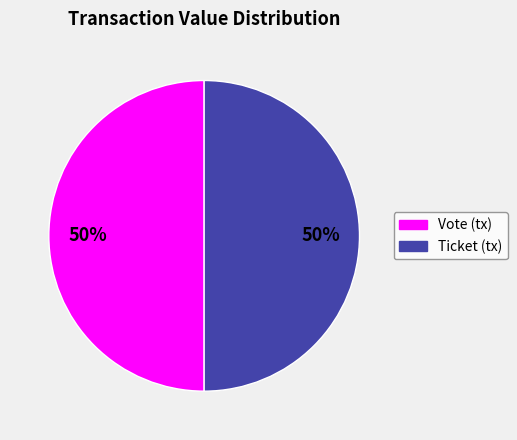

What percentage is the Vote slice, to the nearest percent?

50%